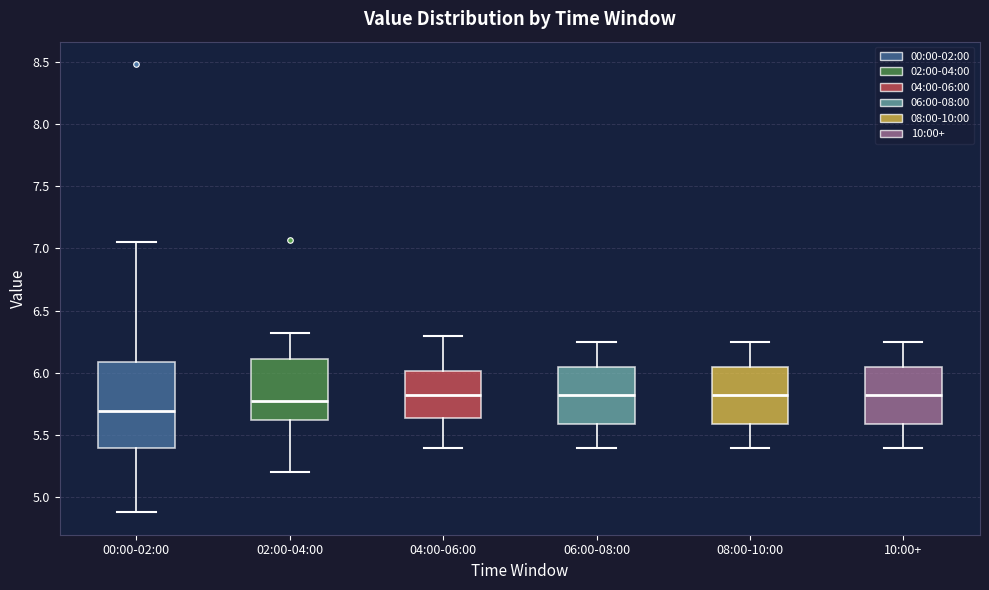

Reading left to right, transcribe this box plot: for each box, give where its median line is, the range the box spans, and where its two whiskers end, as read against the y-axis. The values are not printed on the chart, so give them approximately, as read against the axis.

00:00-02:00: median 5.70, box 5.40 to 6.10, whiskers 4.90 to 7.05
02:00-04:00: median 5.80, box 5.65 to 6.10, whiskers 5.20 to 6.30
04:00-06:00: median 5.85, box 5.65 to 6.00, whiskers 5.40 to 6.30
06:00-08:00: median 5.85, box 5.60 to 6.05, whiskers 5.40 to 6.25
08:00-10:00: median 5.85, box 5.60 to 6.05, whiskers 5.40 to 6.25
10:00+: median 5.85, box 5.60 to 6.05, whiskers 5.40 to 6.25